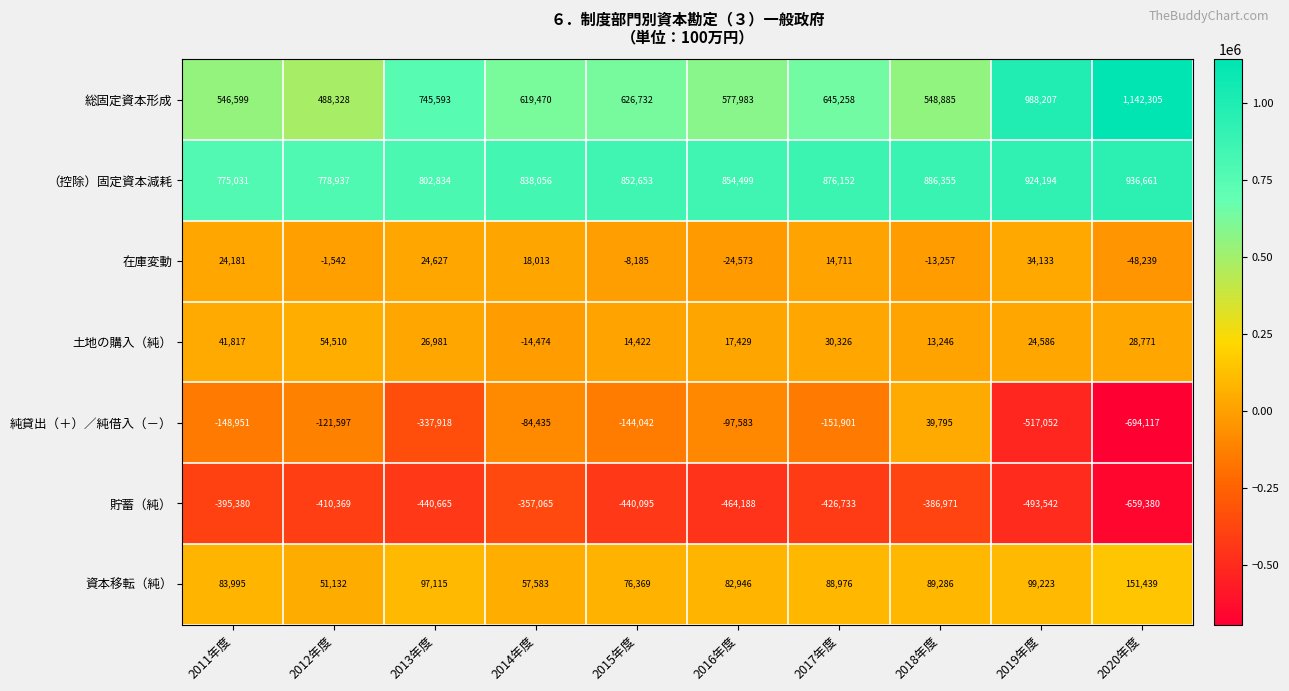

What value does the 貯蓄（純） series have at 2013年度, to the nearest 10?

-440660